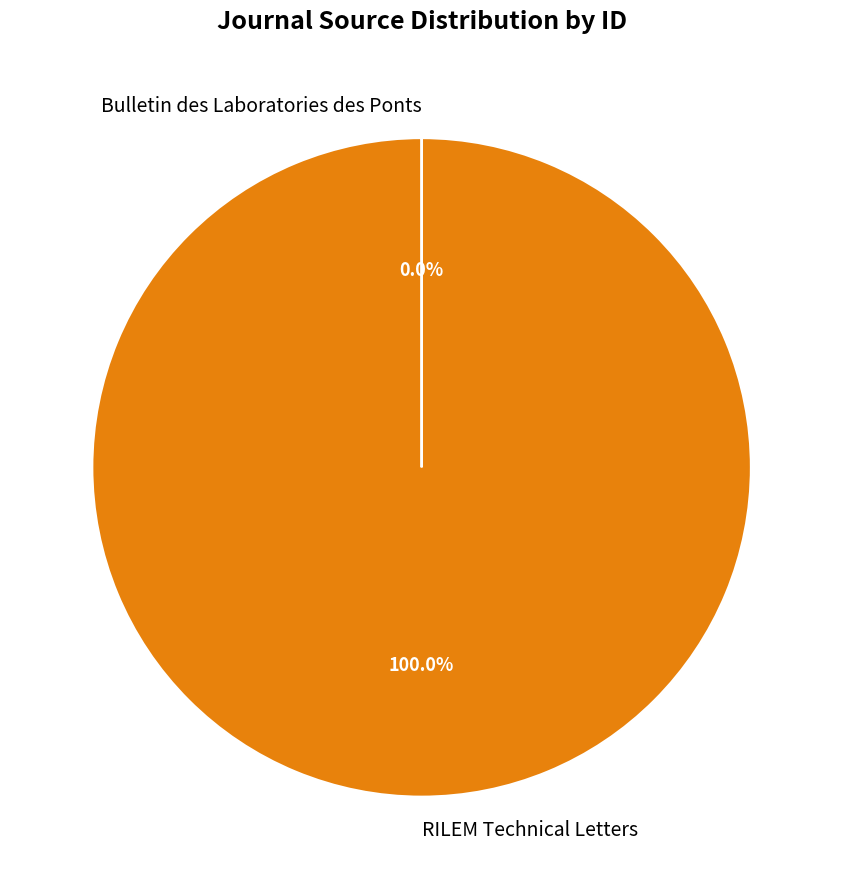

To the nearest percent, what is the average slice percentage?

50%